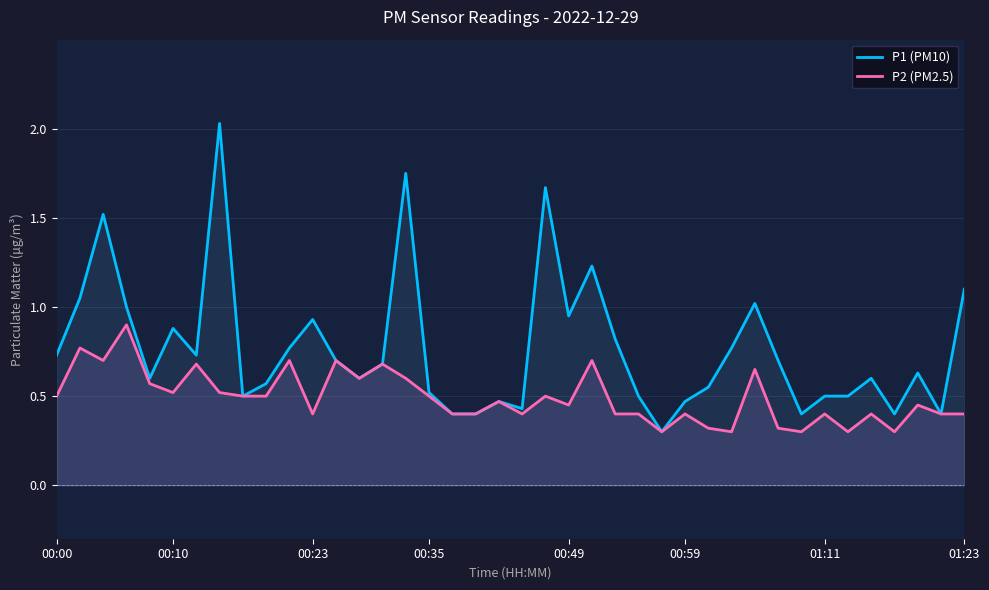

What is the value of the P1 (PM10) point at the 40th from the left?

1.1